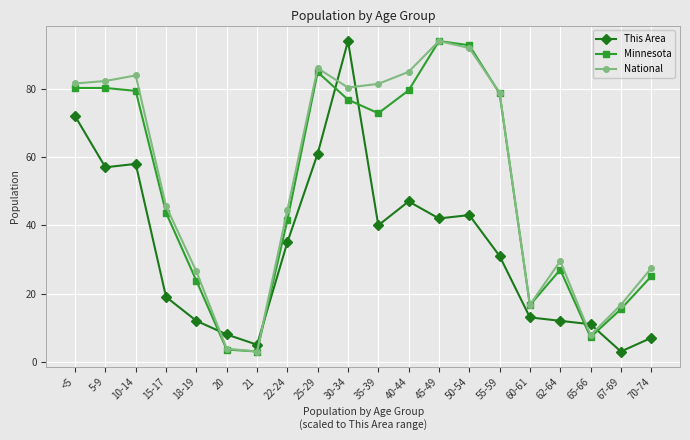

At which category is the sum across all series the highest?

30-34